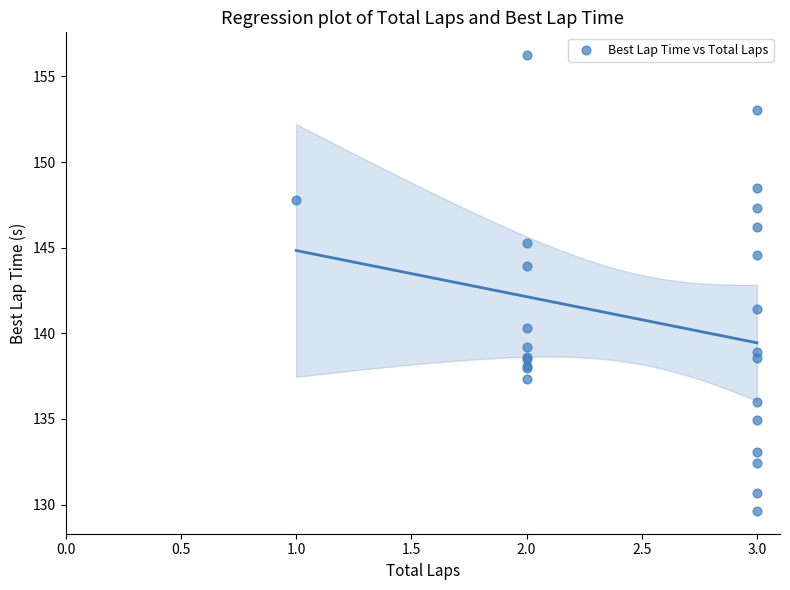

What Y value in the scatter plot is closest to 142?

141.4